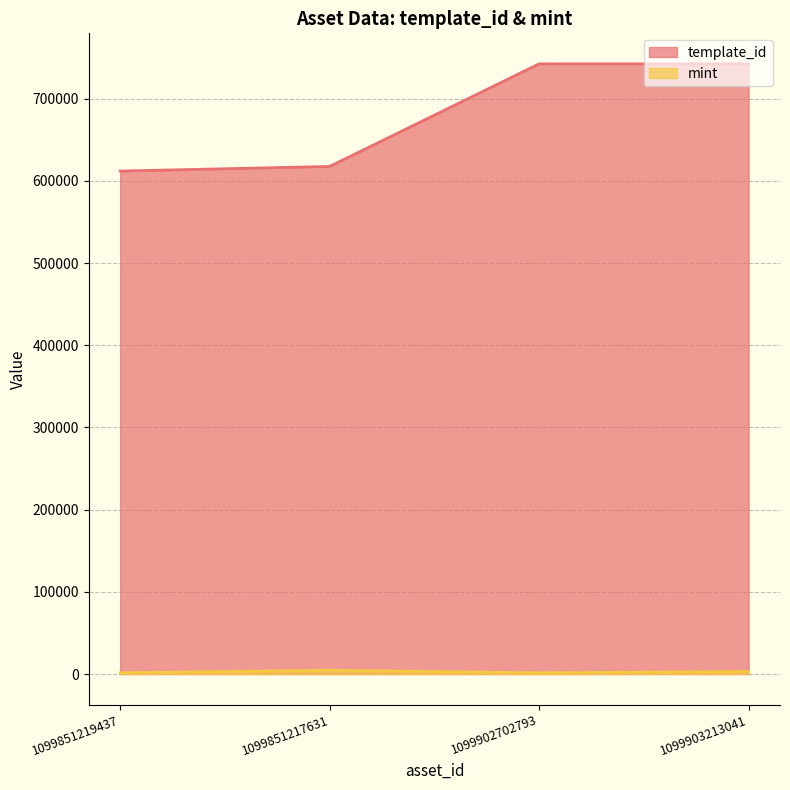

Where does the mint series first go above 3064?

1099851217631